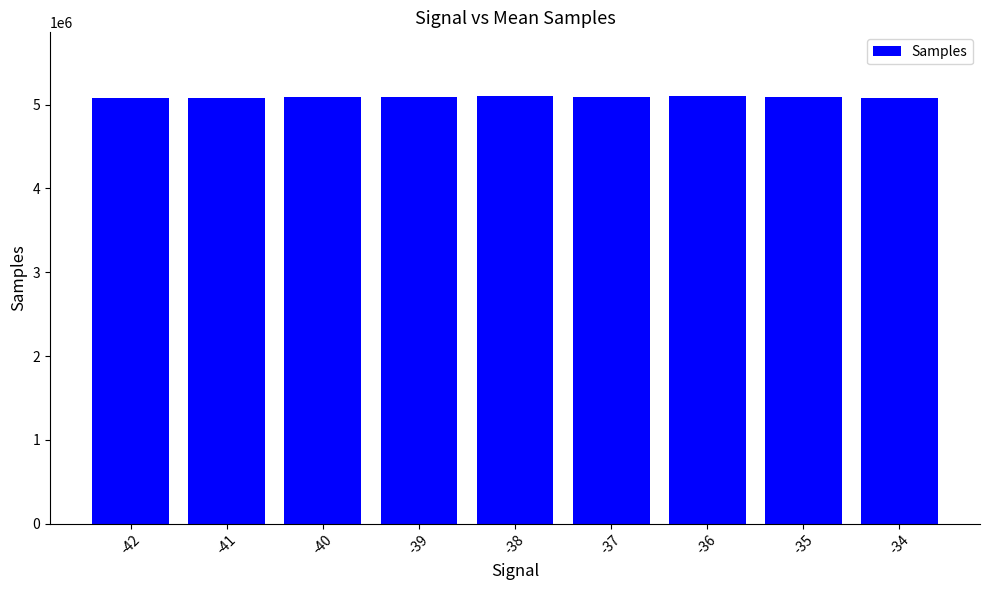

The value at -39 is 1881576.0. True or false?

False